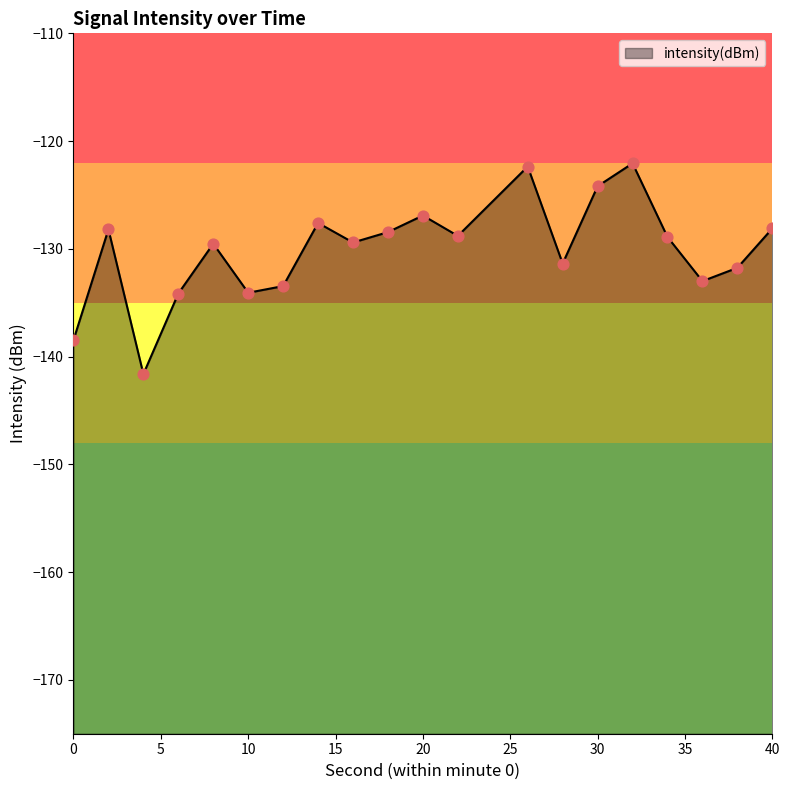

What is the change in value from 10 to 40?

+6.0